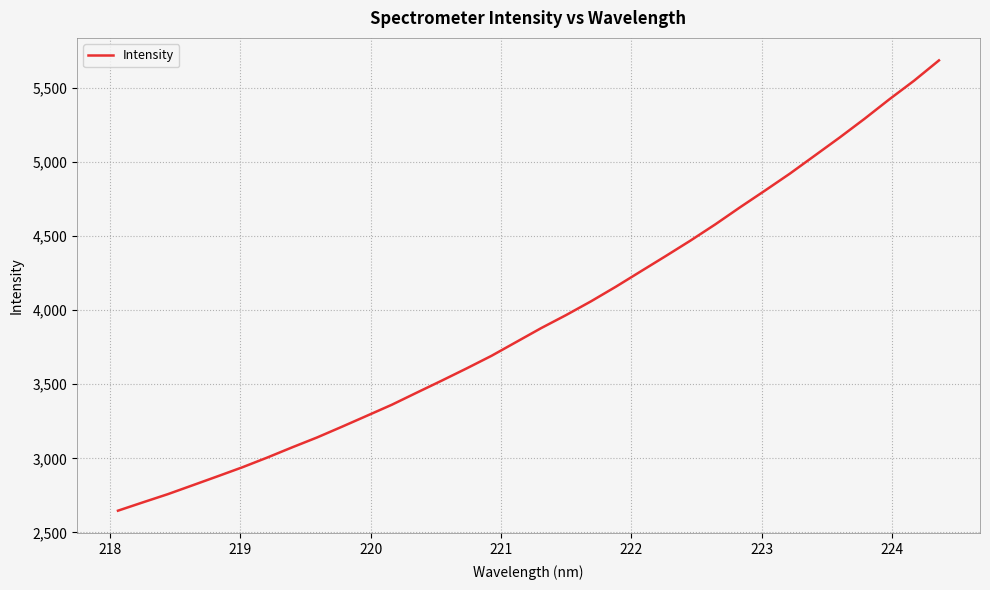

True or false: there are more than 1 points higher than both neighbors.

False